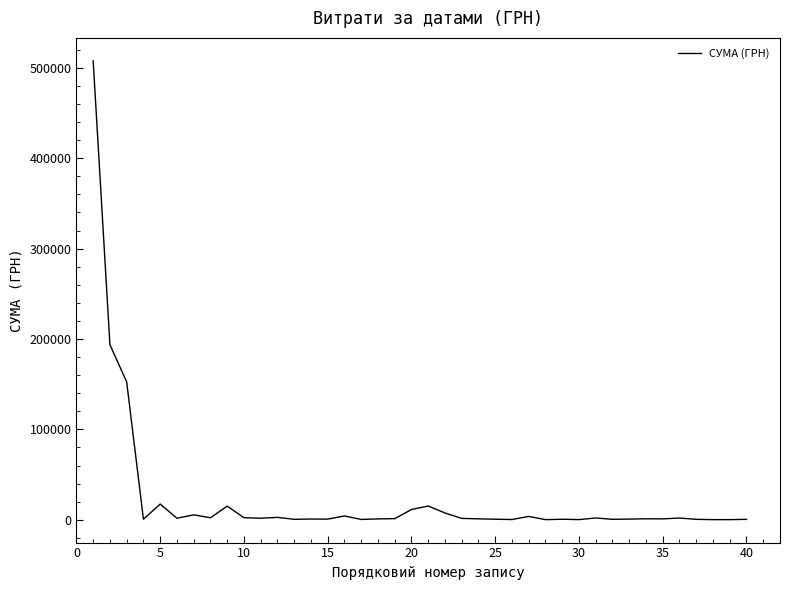

What is the greatest value displayed?

507792.3